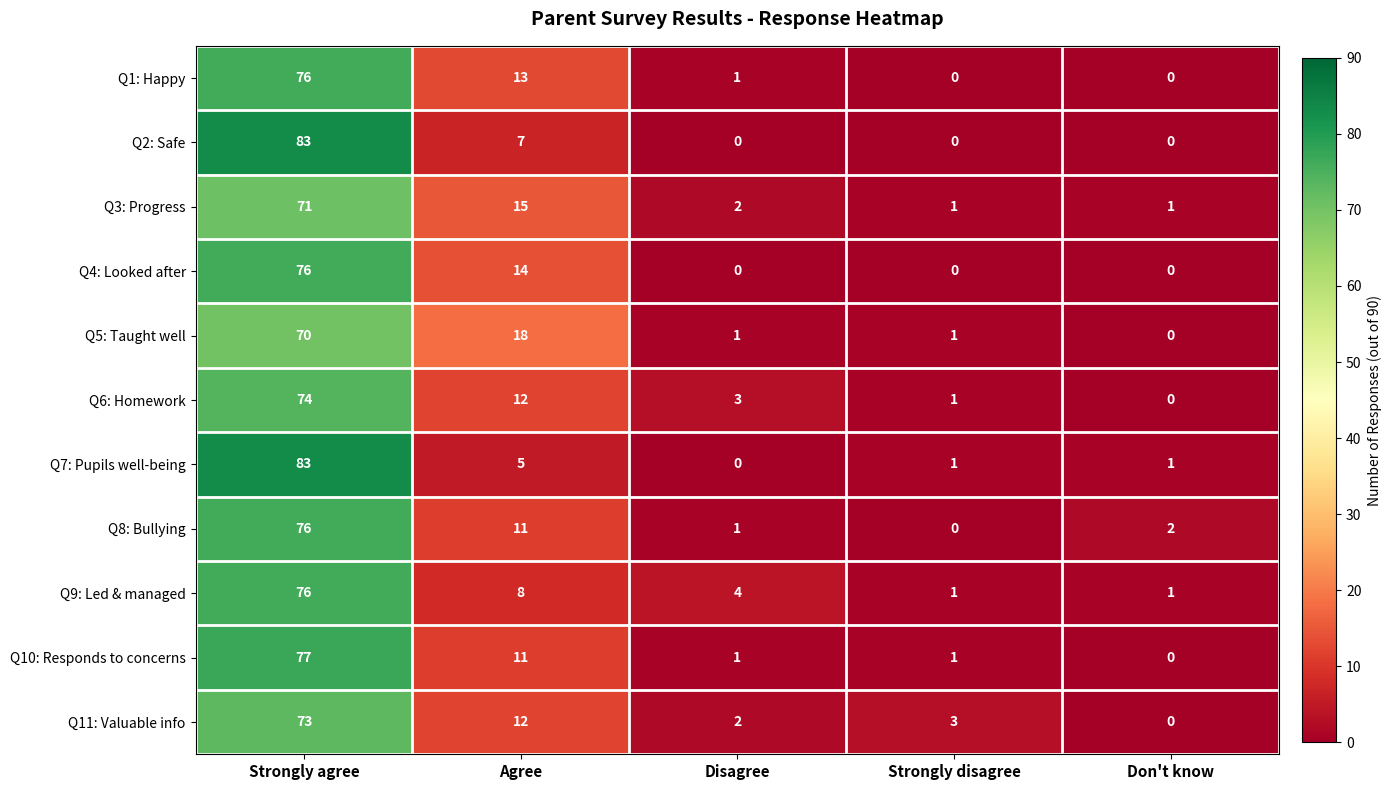

Where does the Q1: Happy series first go above 1?

Strongly agree